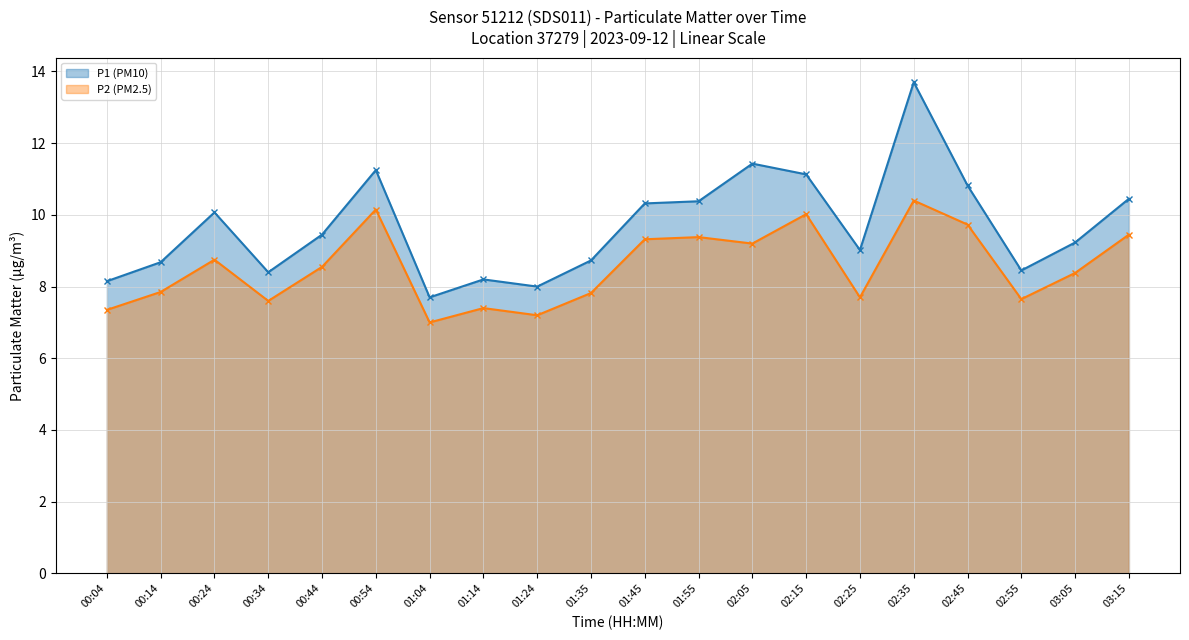

How many values in the P2 (PM2.5) series are below 8?

9